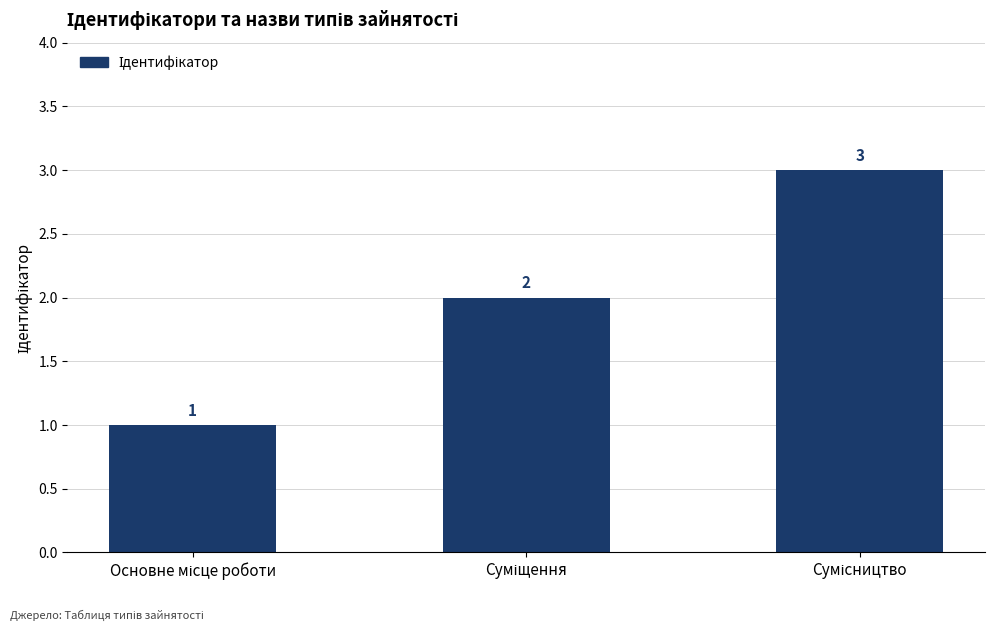

Count the values in the range 1 to 3.

3